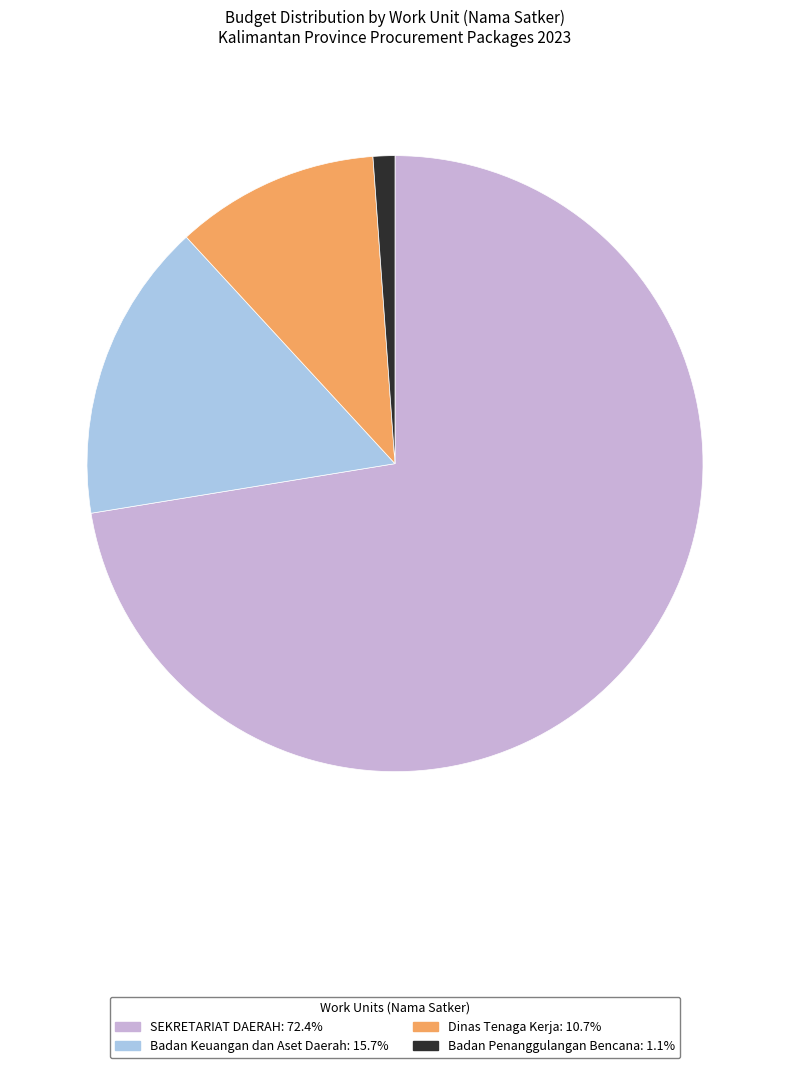

Does any single category account for the majority?

Yes